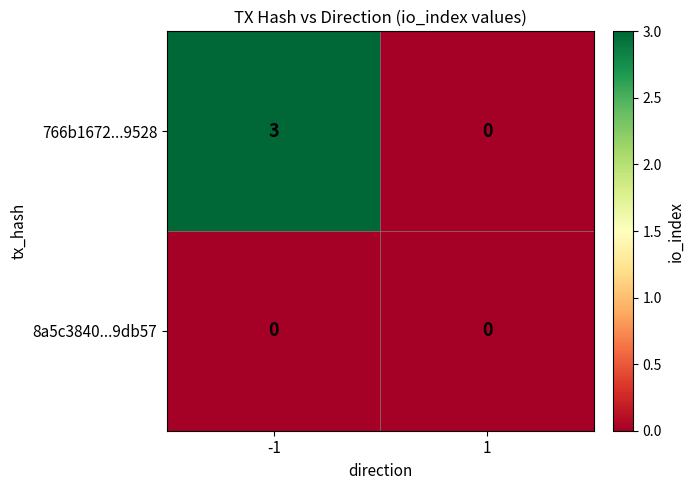

Which series has the largest range (max minus min)?

766b1672...9528